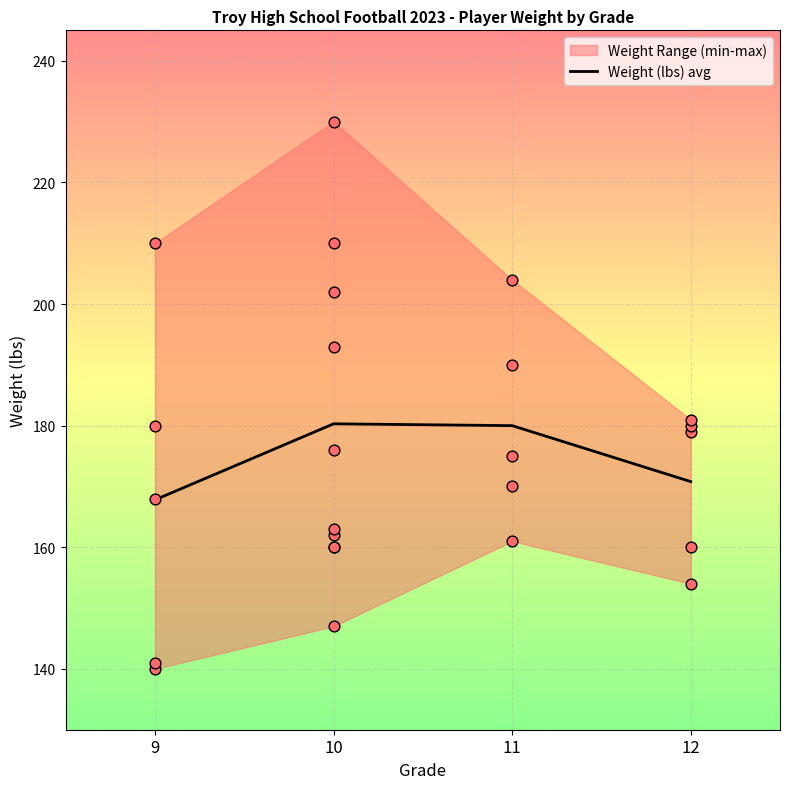

Which has a higher value, 11 or 9?

11